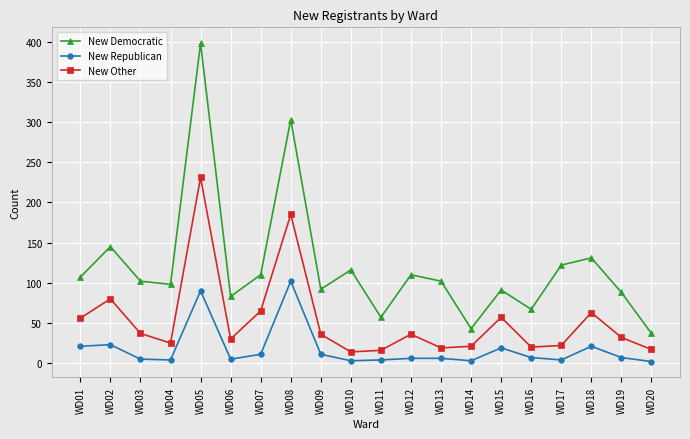

True or false: New Republican and New Other cross at least once.

False